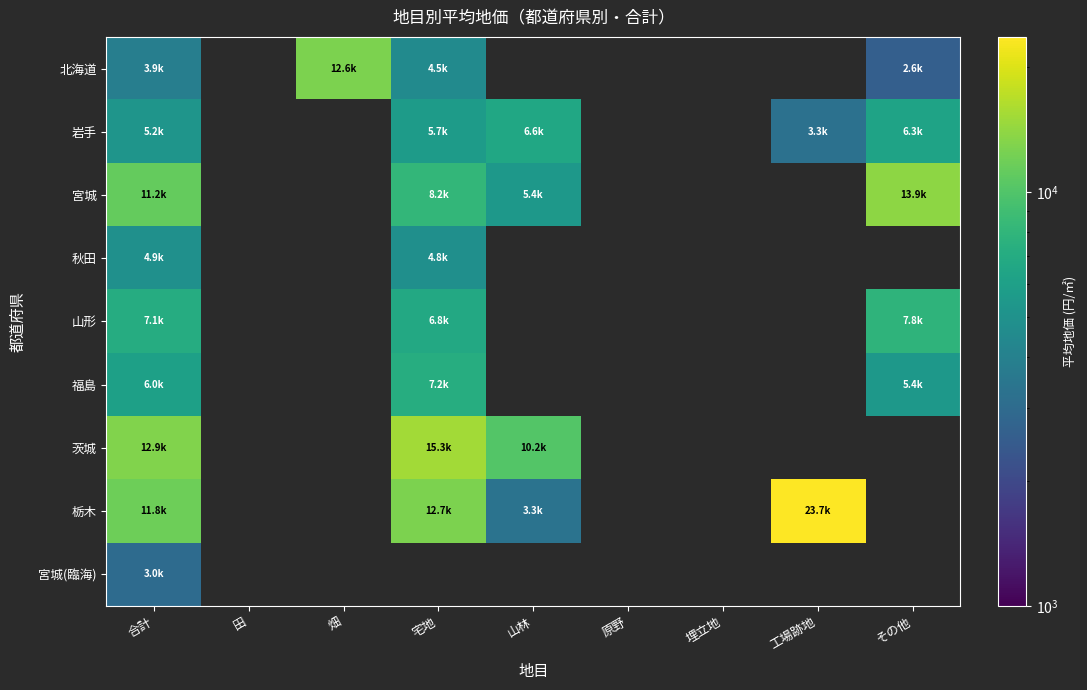

At which category is the sum across all series the highest?

合計